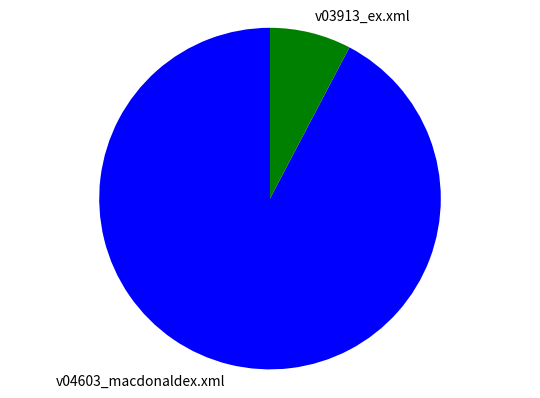

Combined, do v04603_macdonaldex.xml and v03913_ex.xml account for over 50%?

Yes